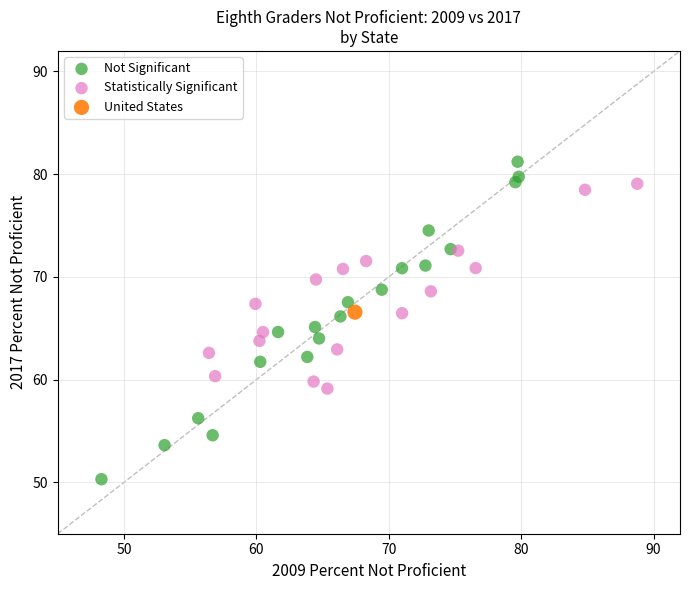

What are all the series names shown in the legend?

Not Significant, Statistically Significant, United States